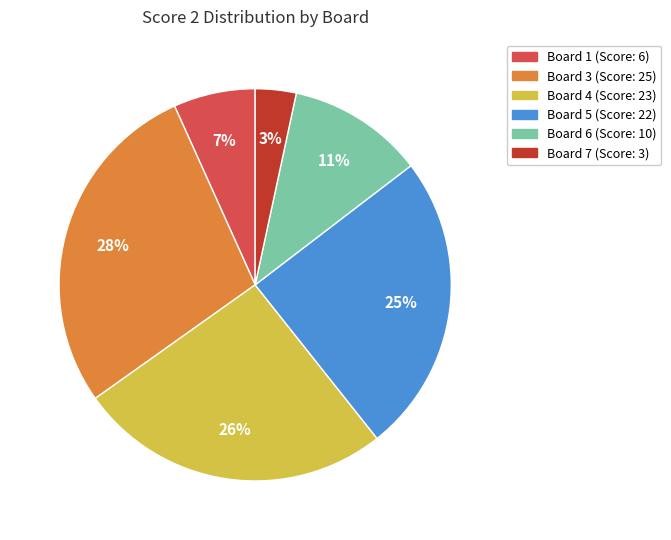

To the nearest percent, what is the difference between the largest and smallest slice percentages?

25%